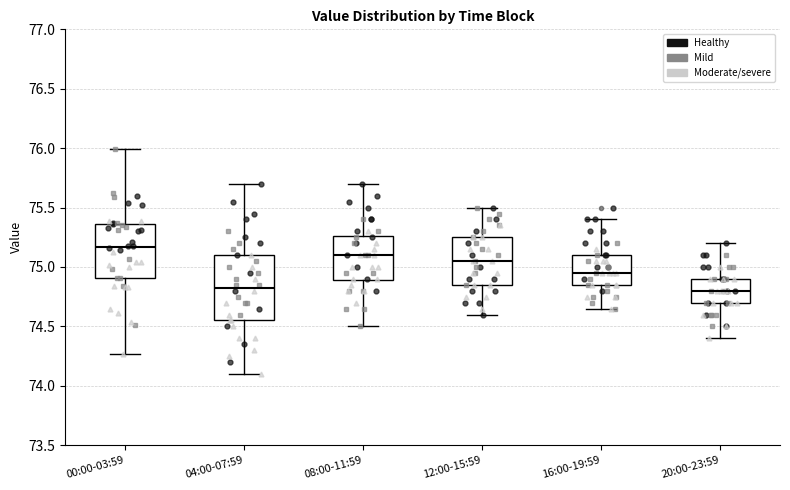

Reading left to right, transcribe this box plot: for each box, give where its median line is, the range the box spans, and where its two whiskers end, as read against the y-axis. The values are not printed on the chart, so give them approximately, as read against the axis.

00:00-03:59: median 75.15, box 74.90 to 75.35, whiskers 74.25 to 76.00
04:00-07:59: median 74.85, box 74.55 to 75.10, whiskers 74.10 to 75.70
08:00-11:59: median 75.10, box 74.90 to 75.25, whiskers 74.50 to 75.70
12:00-15:59: median 75.05, box 74.85 to 75.25, whiskers 74.60 to 75.50
16:00-19:59: median 74.95, box 74.85 to 75.10, whiskers 74.65 to 75.40
20:00-23:59: median 74.80, box 74.70 to 74.90, whiskers 74.40 to 75.20